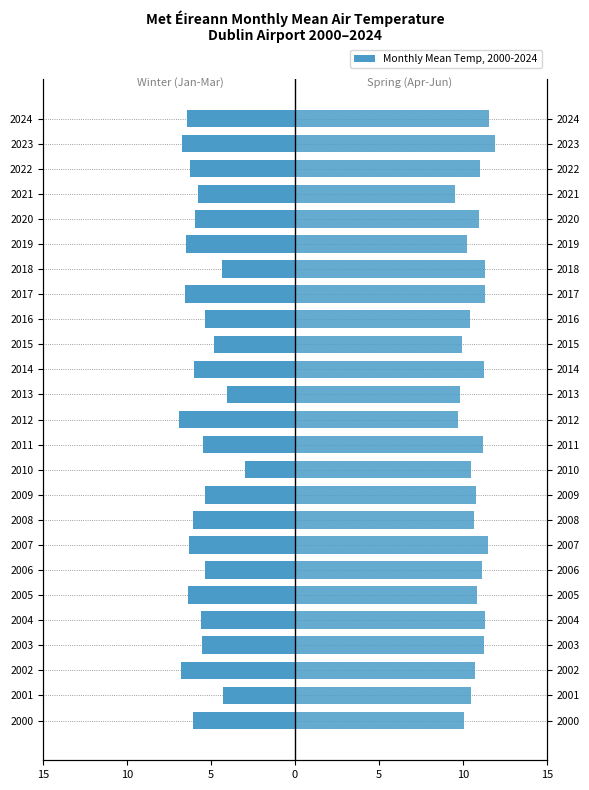

What is the maximum value shown in the chart?

11.9